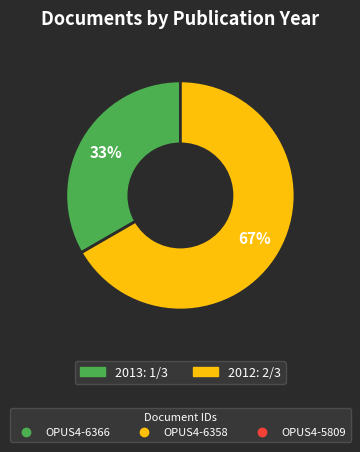

Is there any slice that represents more than half of the pie?

Yes